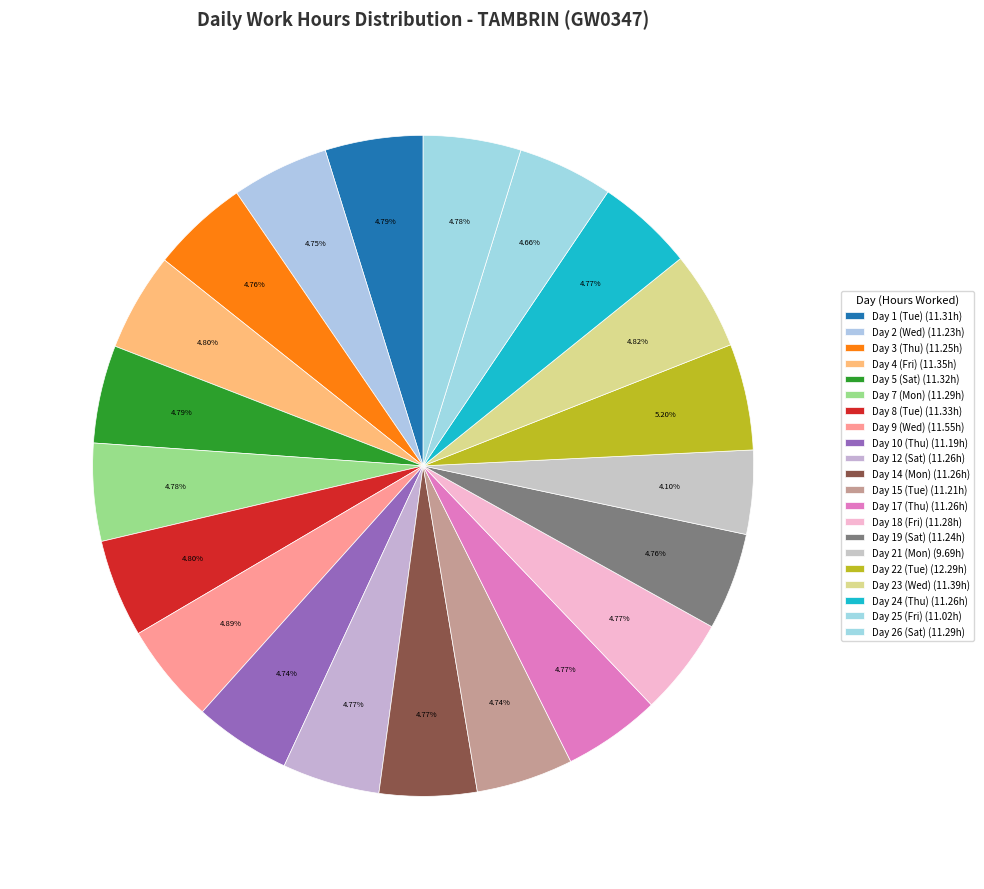

To the nearest percent, what percentage of the pie is Day 7 (Mon)?

5%